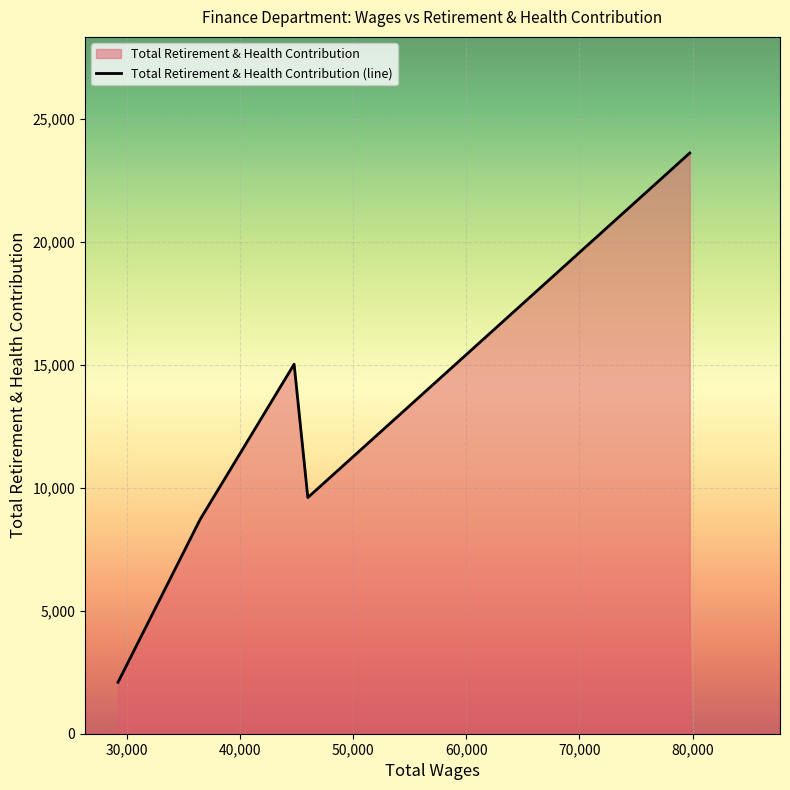

Does the chart display data point markers on the line(s)?

No